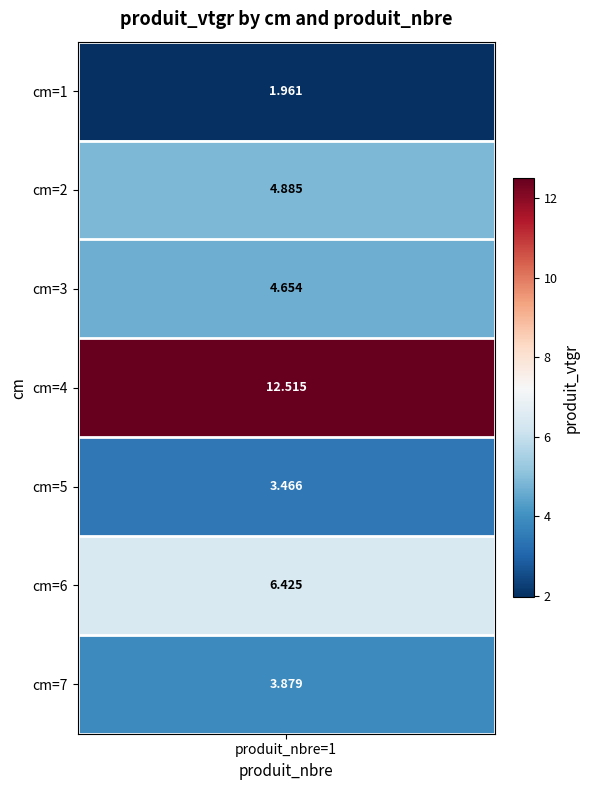

List the labels in order of value, largest first.

4, 6, 2, 3, 7, 5, 1